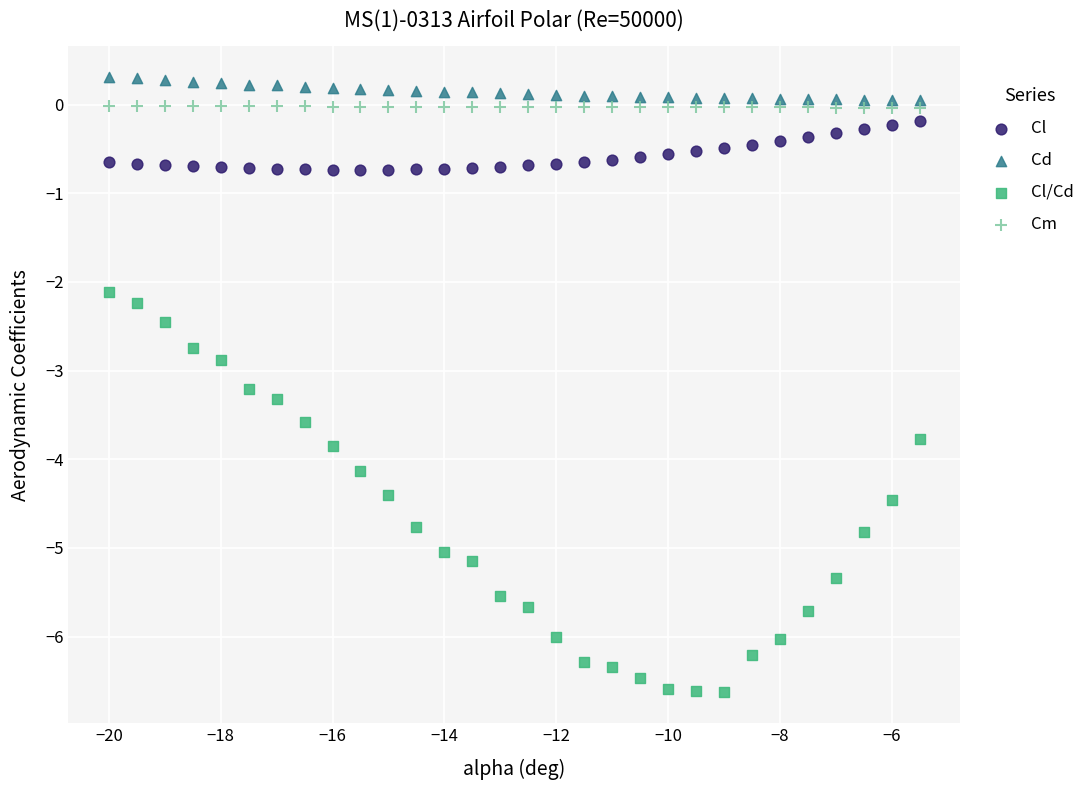

What is the X range (max minus min) for the scatter plot?

14.5